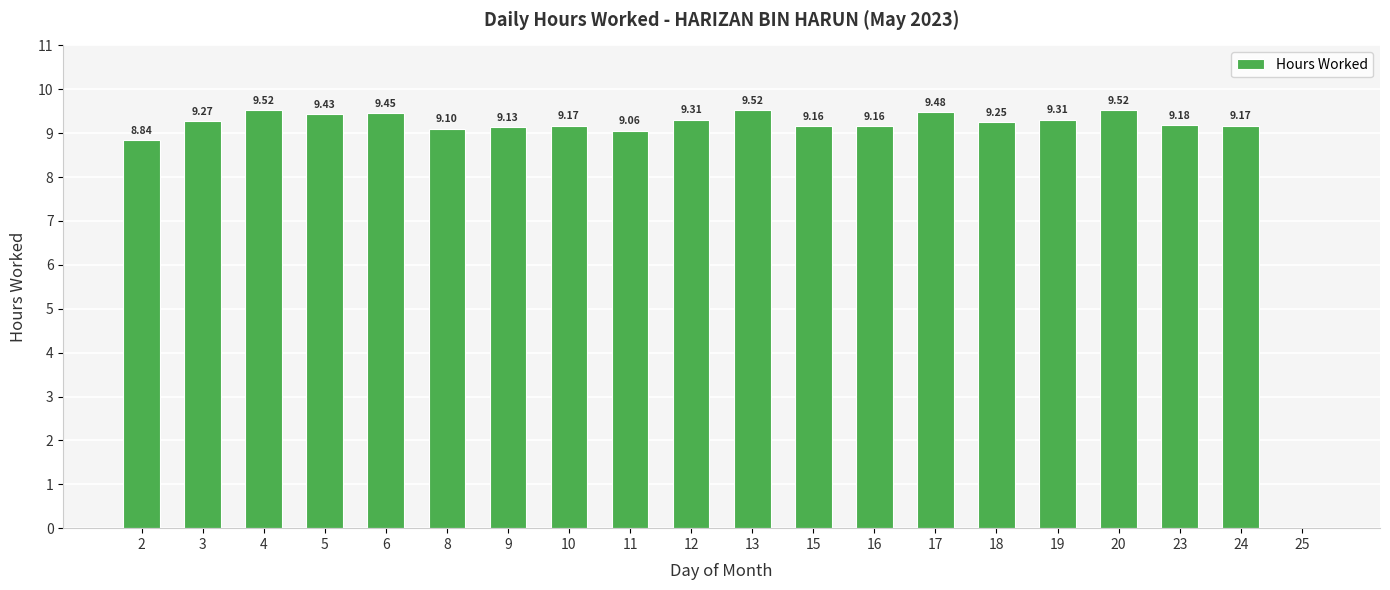

Approximately how many times larger is the value at 12 compared to 10?

1.0